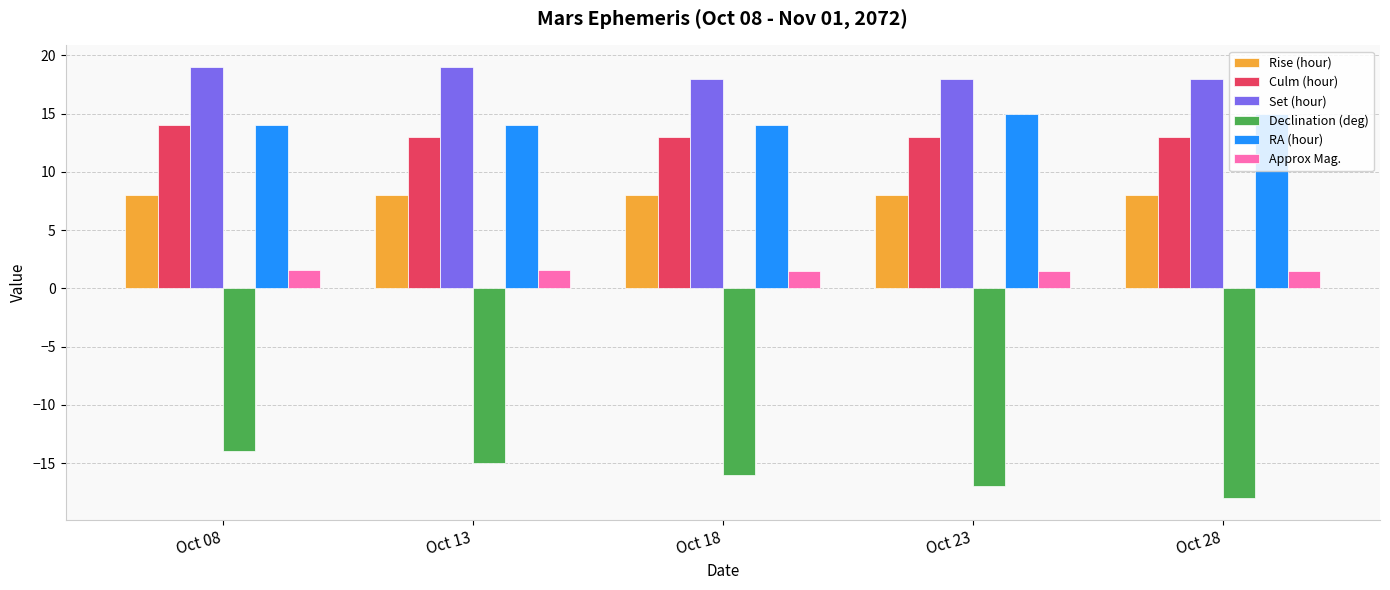

True or false: Set (hour) has a value of 32.0 at Oct 23.

False